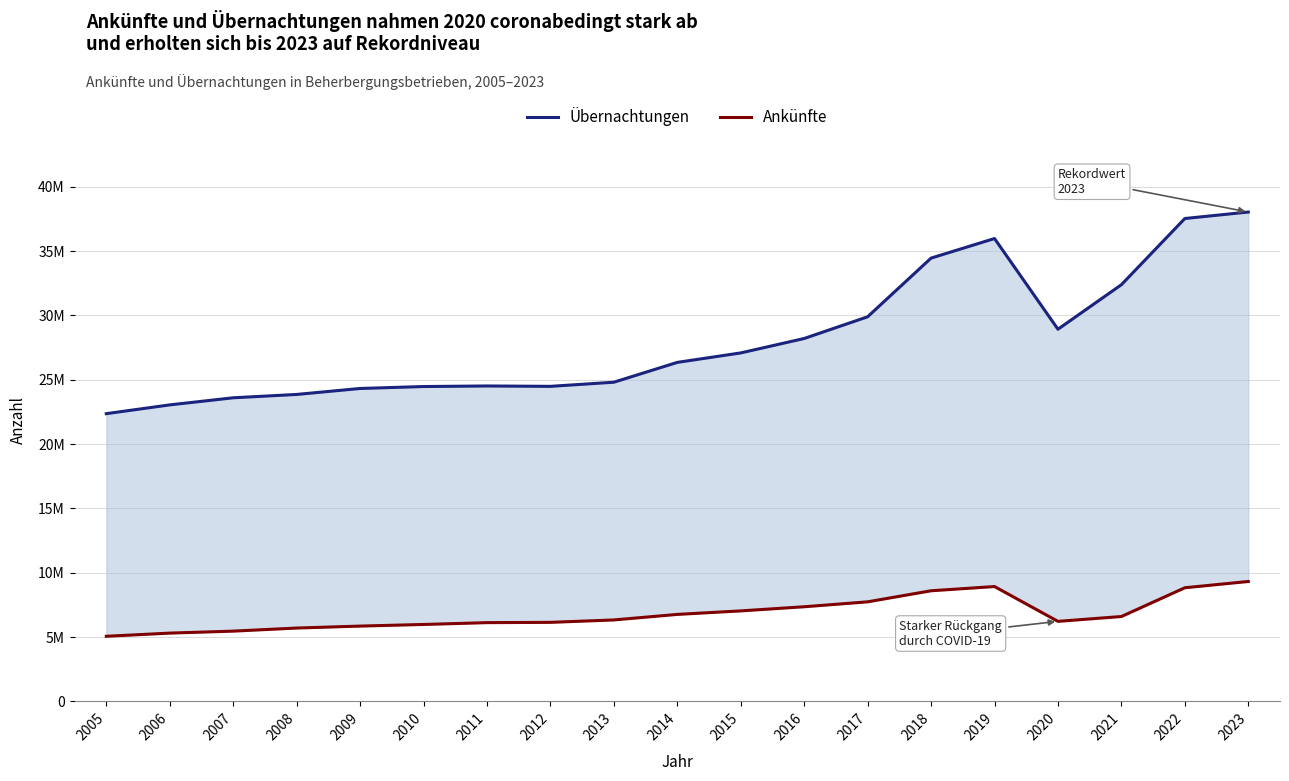

True or false: Ankünfte has more than 0 interior local peaks.

True